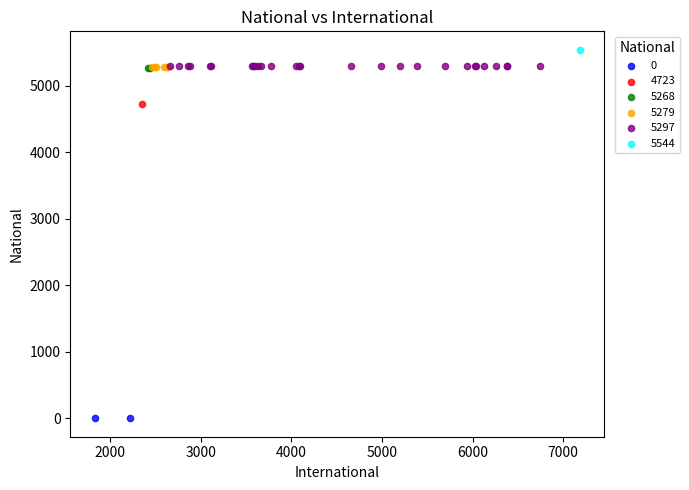

What are all the series names shown in the legend?

0, 4723, 5268, 5279, 5297, 5544